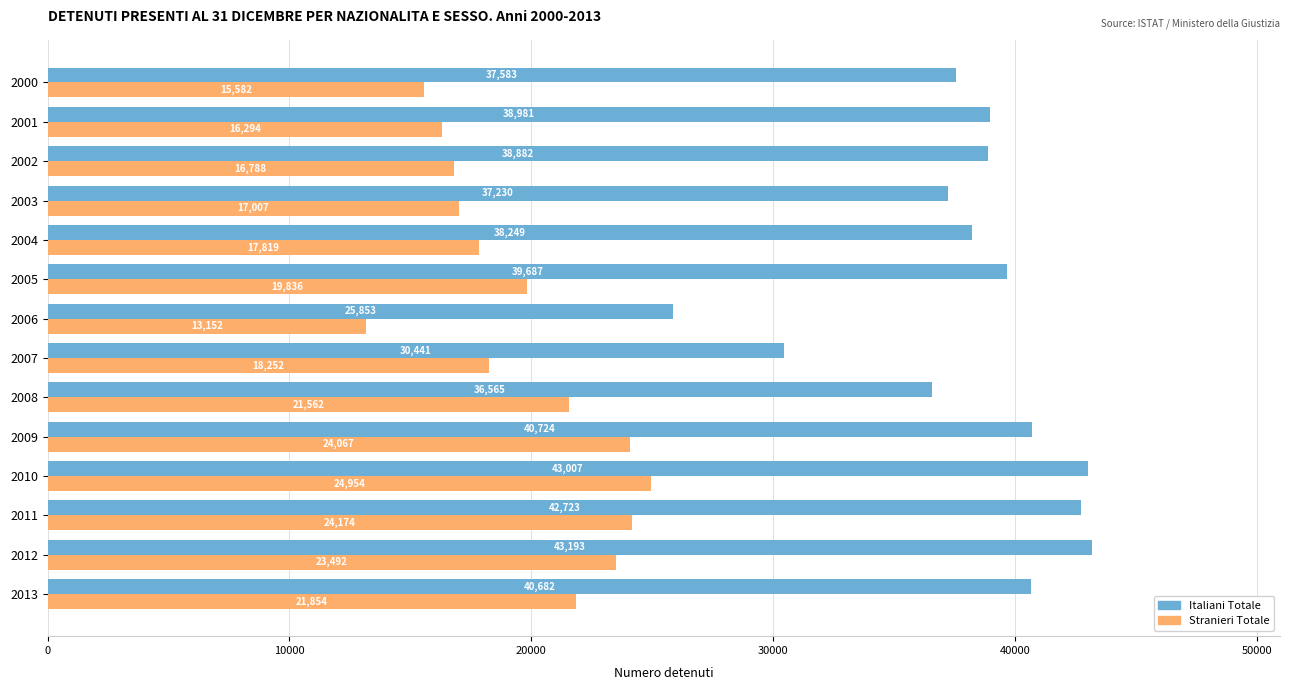

How many data points in Stranieri Totale are less than 19836?

7